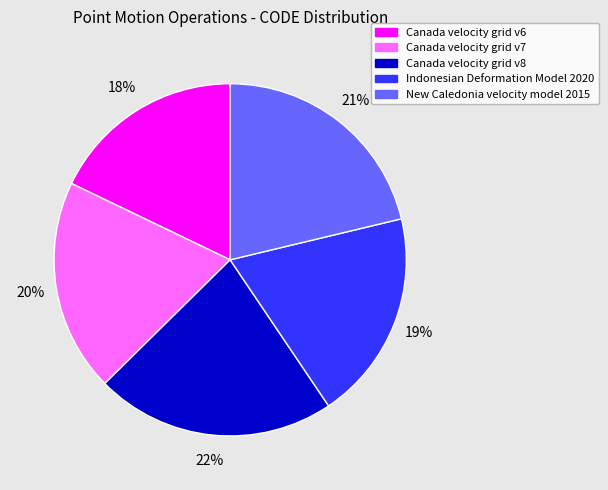

Between Indonesian Deformation Model 2020 and Canada velocity grid v6, which is larger?

Indonesian Deformation Model 2020